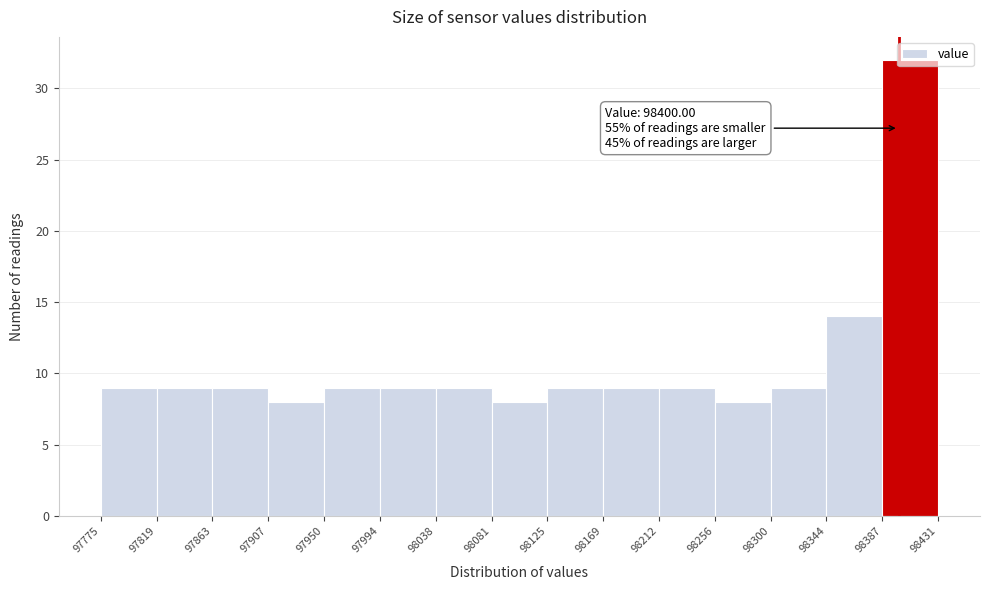

Over which range of the x-axis is the bar tallest?

98387 to 98431